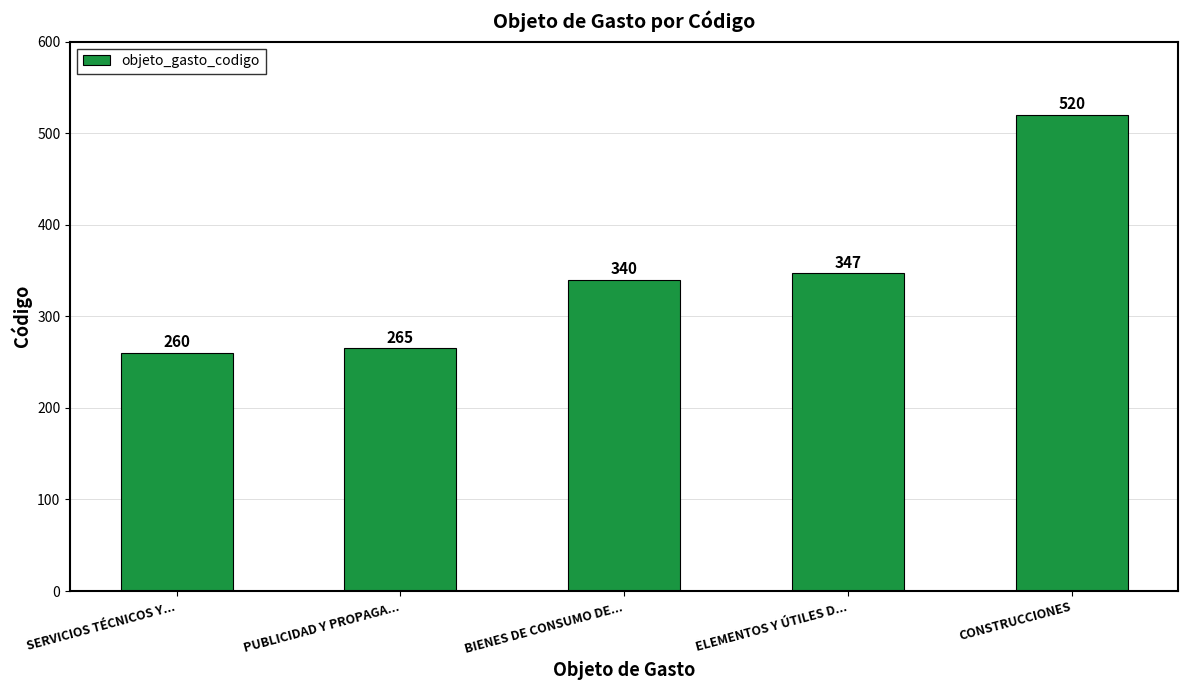

Reading right to left, what are all the values shown in this chart?

CONSTRUCCIONES=520	ELEMENTOS Y ÚTILES D...=347	BIENES DE CONSUMO DE...=340	PUBLICIDAD Y PROPAGA...=265	SERVICIOS TÉCNICOS Y...=260